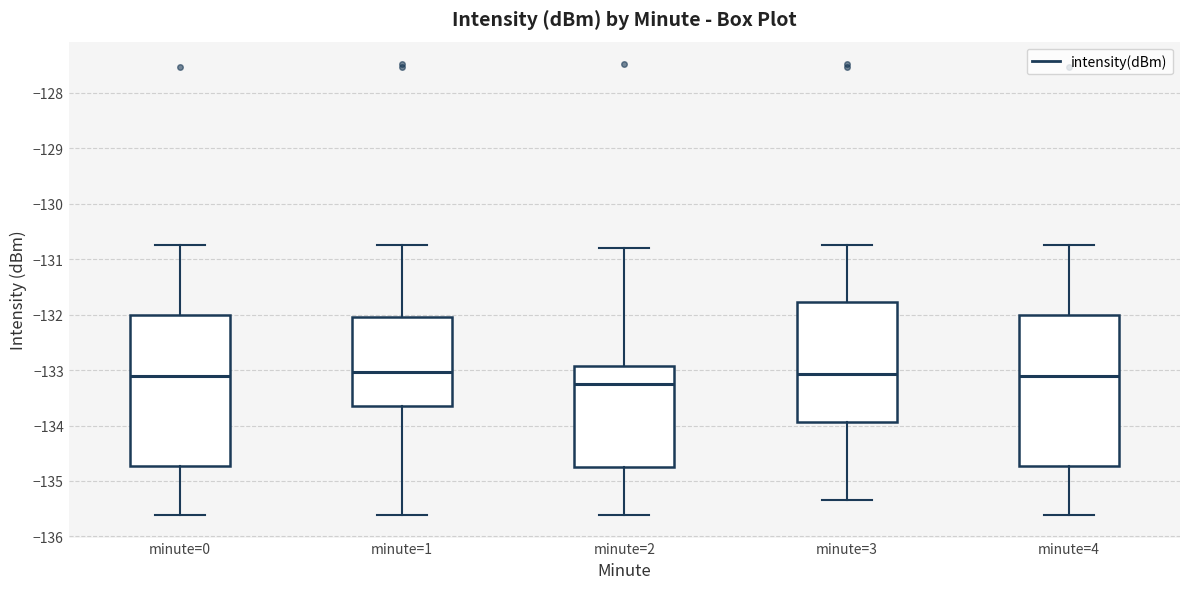

Reading left to right, transcribe this box plot: for each box, give where its median line is, the range the box spans, and where its two whiskers end, as read against the y-axis. The values are not printed on the chart, so give them approximately, as read against the axis.

minute=0: median -133.1, box -134.7 to -132.0, whiskers -135.6 to -130.7
minute=1: median -133.0, box -133.6 to -132.0, whiskers -135.6 to -130.7
minute=2: median -133.2, box -134.7 to -132.9, whiskers -135.6 to -130.8
minute=3: median -133.1, box -133.9 to -131.8, whiskers -135.3 to -130.7
minute=4: median -133.1, box -134.7 to -132.0, whiskers -135.6 to -130.7